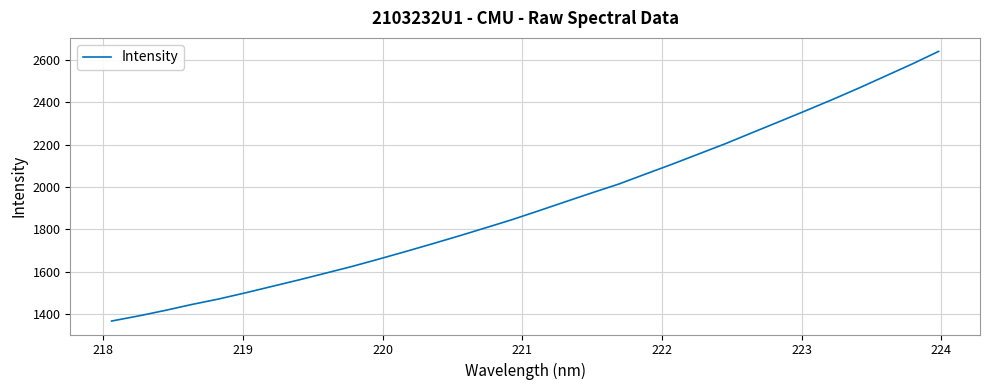

What is the maximum value shown in the chart?

2640.8